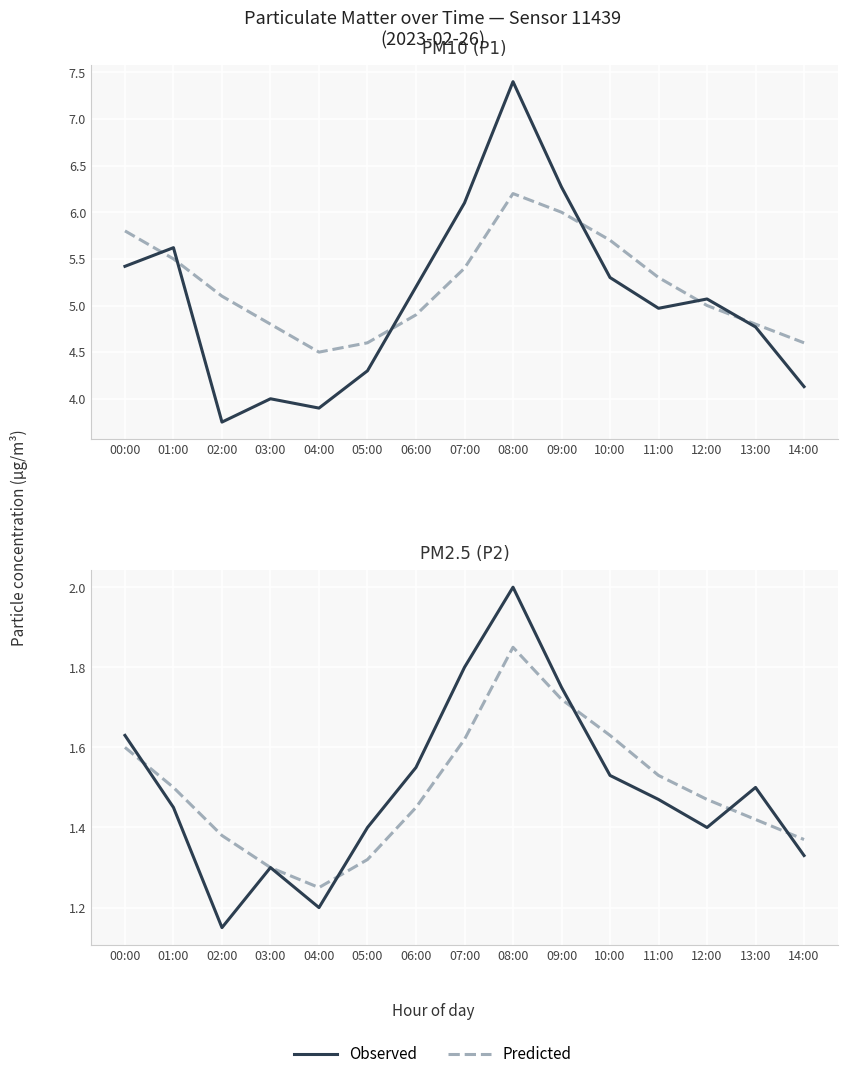

Which category has the highest value in the Predicted series?

08:00